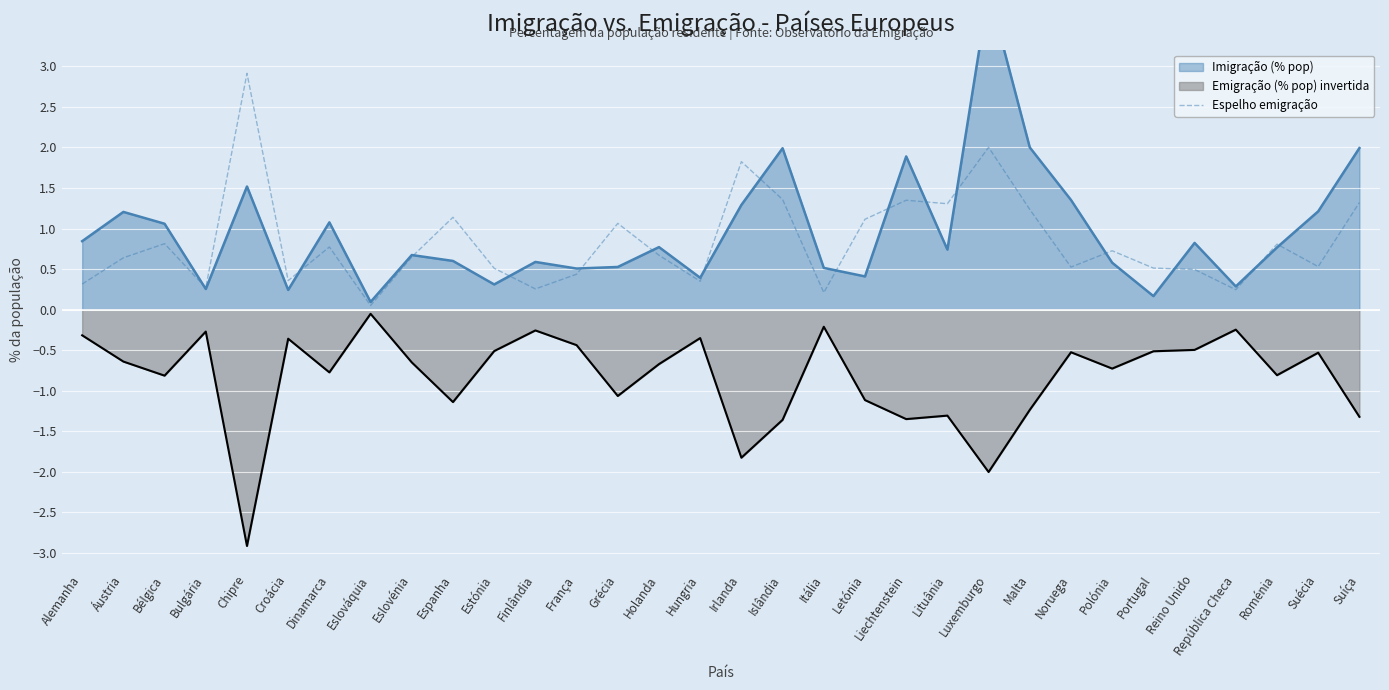

Is the value of Emigração (% pop) invertida at Portugal greater than the value of Espelho emigração at Finlândia?

No